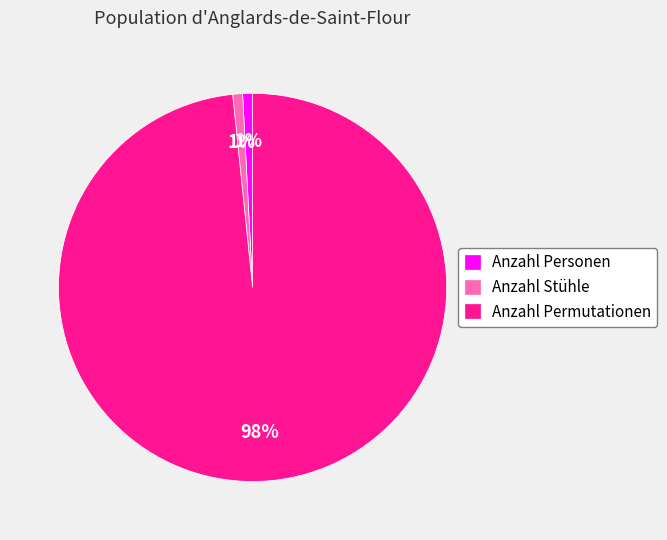

What is the largest slice in the pie chart?

Anzahl Permutationen